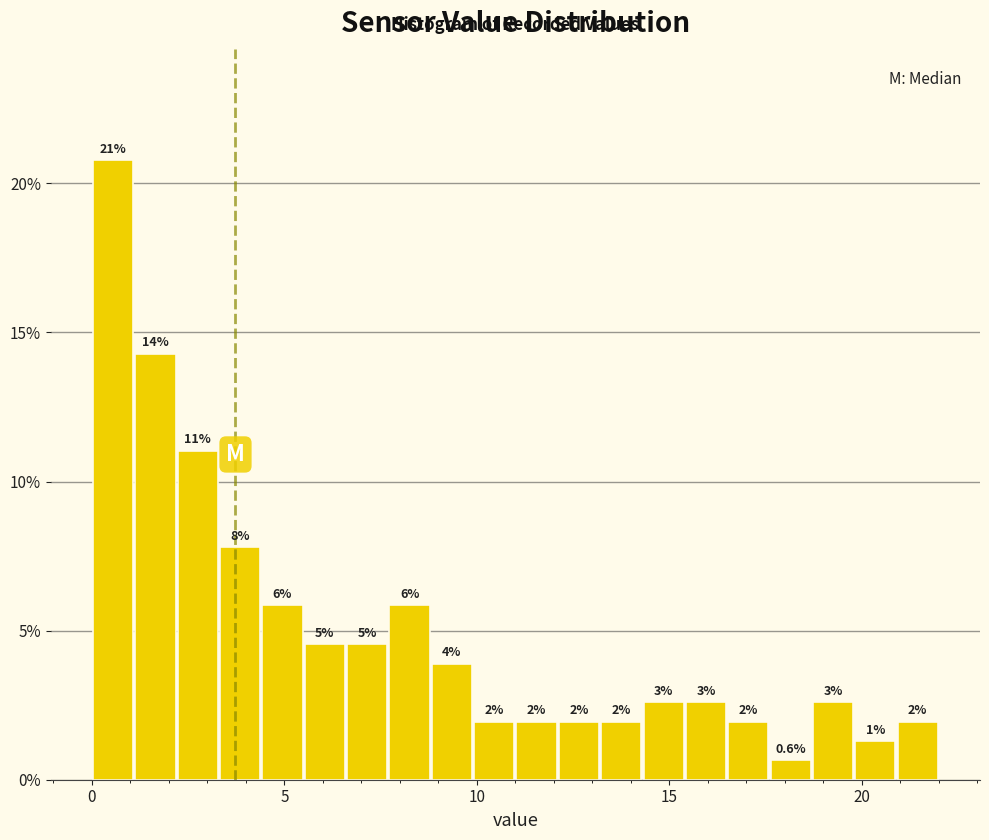

Read against the x-axis, roughly where is the centre of the tallest bar?

0.5